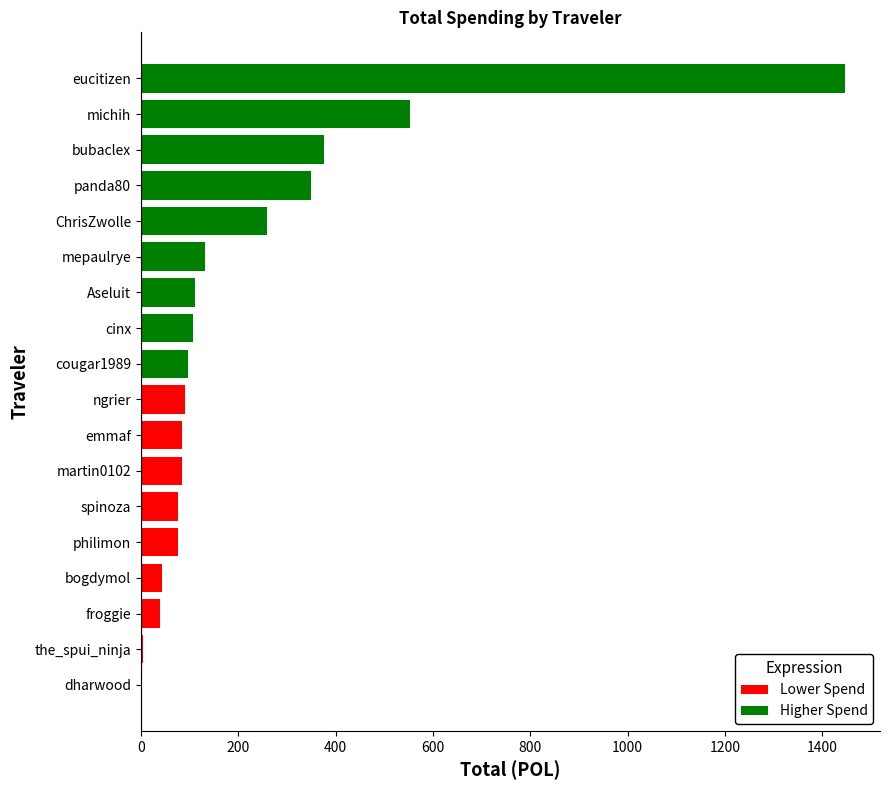

What is the sum of all values?

3931.3